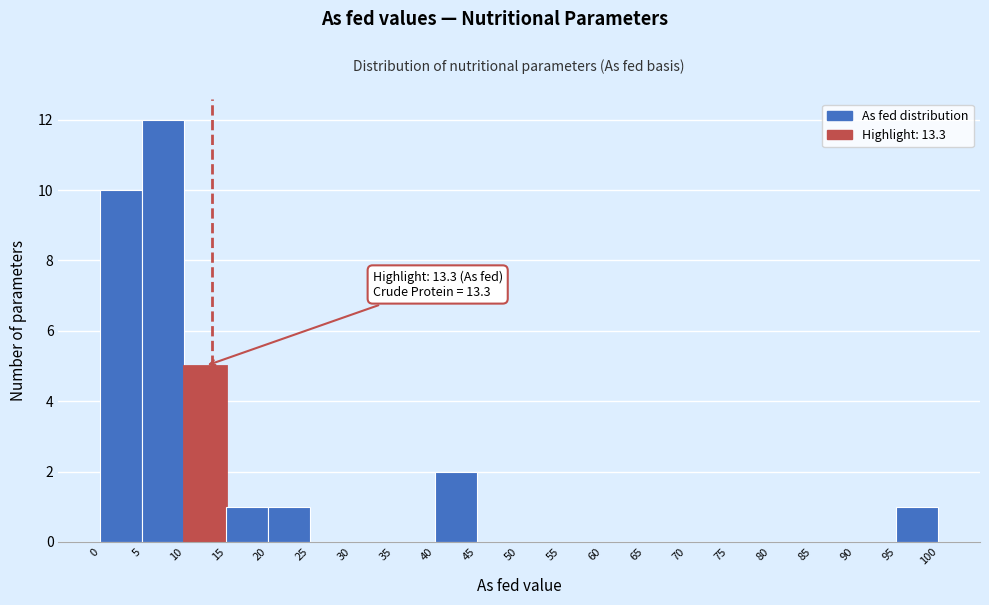

Which range on the x-axis has the tallest bar?

5 to 10